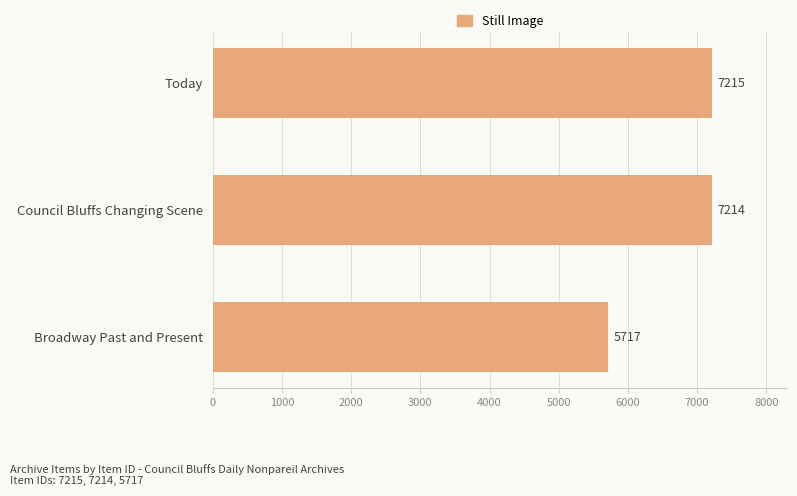

Reading bottom to top, transcribe all the data shown in this chart.

5717	7214	7215